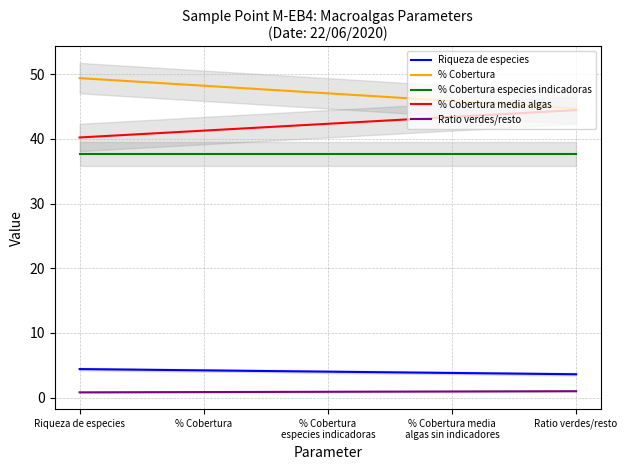

What is the smallest value displayed?

0.8